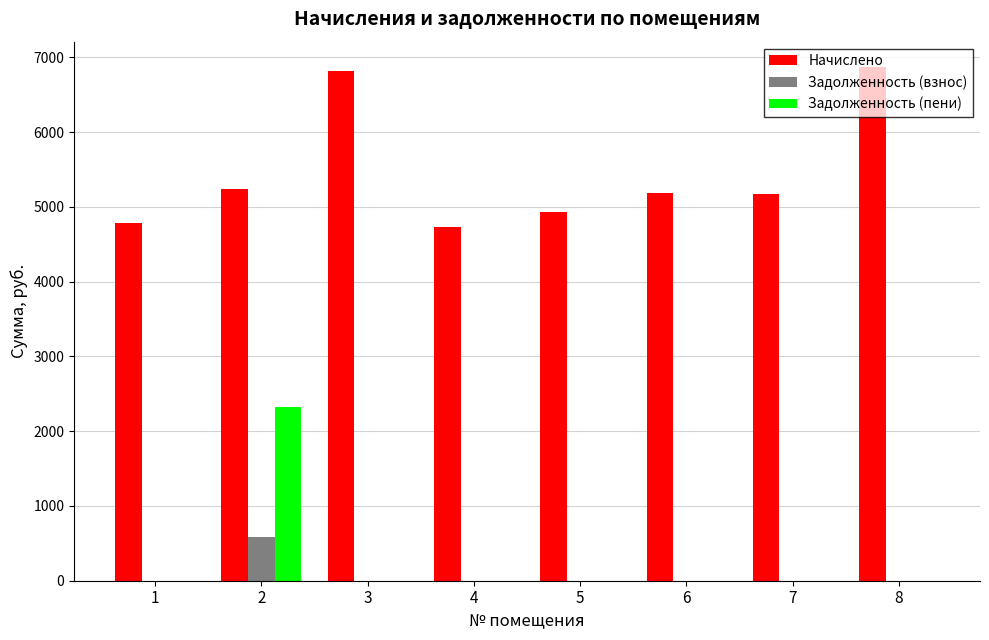

At which category is the sum across all series the highest?

2